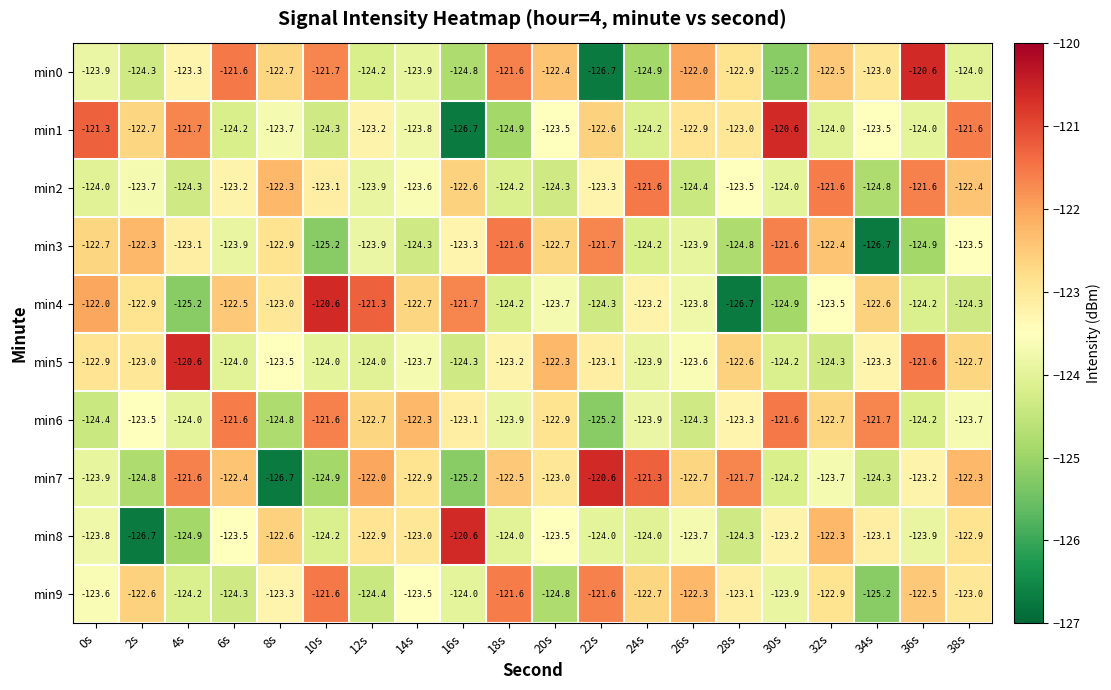

What is the spread (max minus min) of values at 24s?

3.6